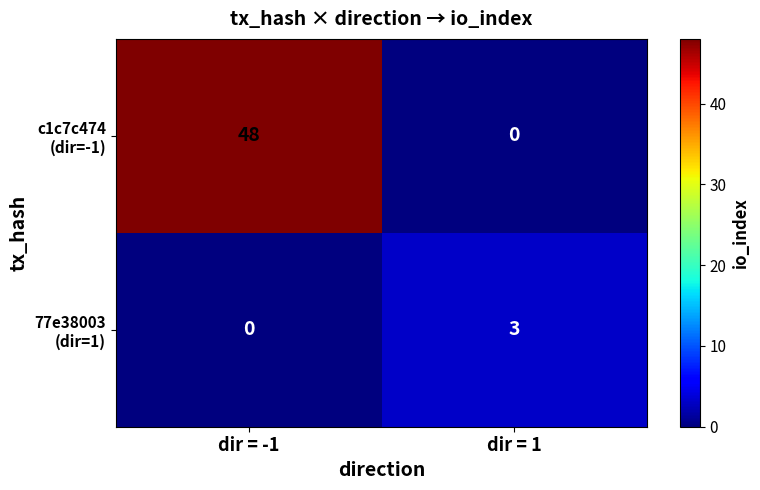

What is the spread (max minus min) of values at dir = 1?

3